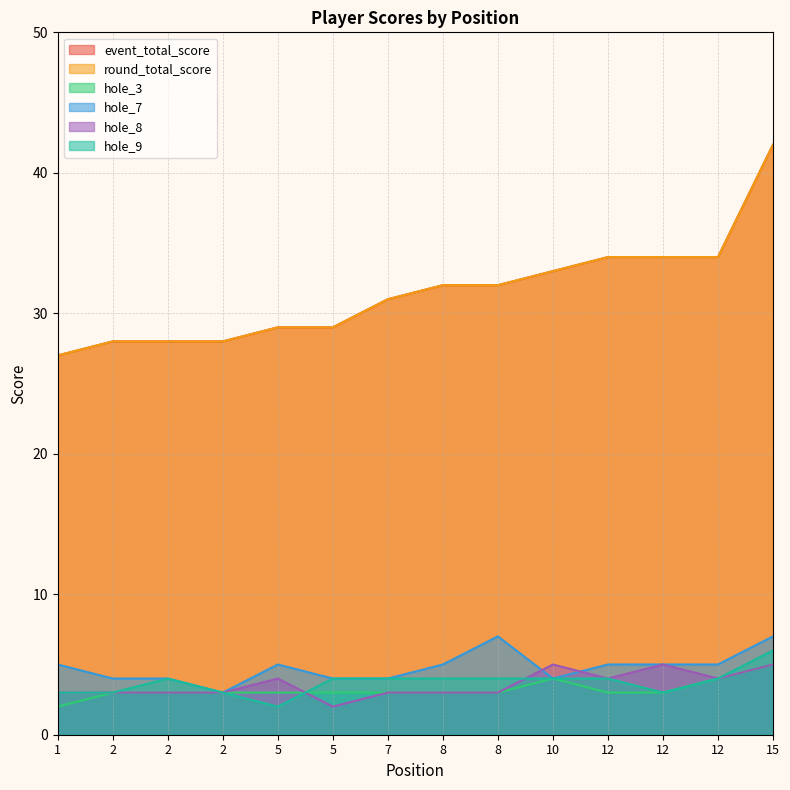

At which label is hole_9 closest to 4?

2